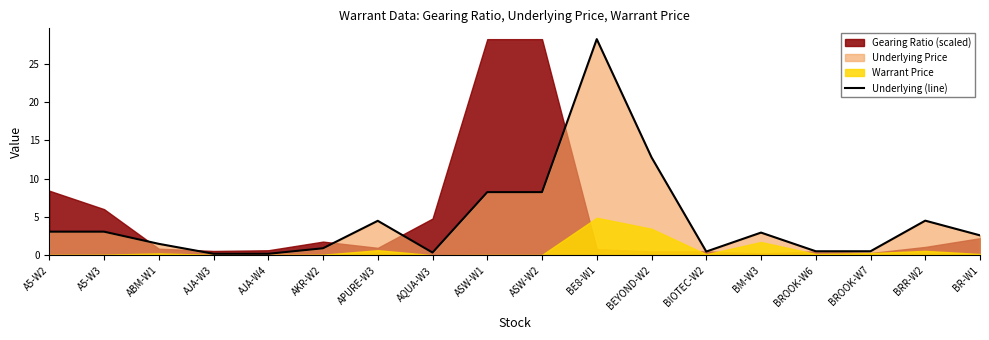

What is the sum of the values at ASW-W2 and BR-W1?

10.8